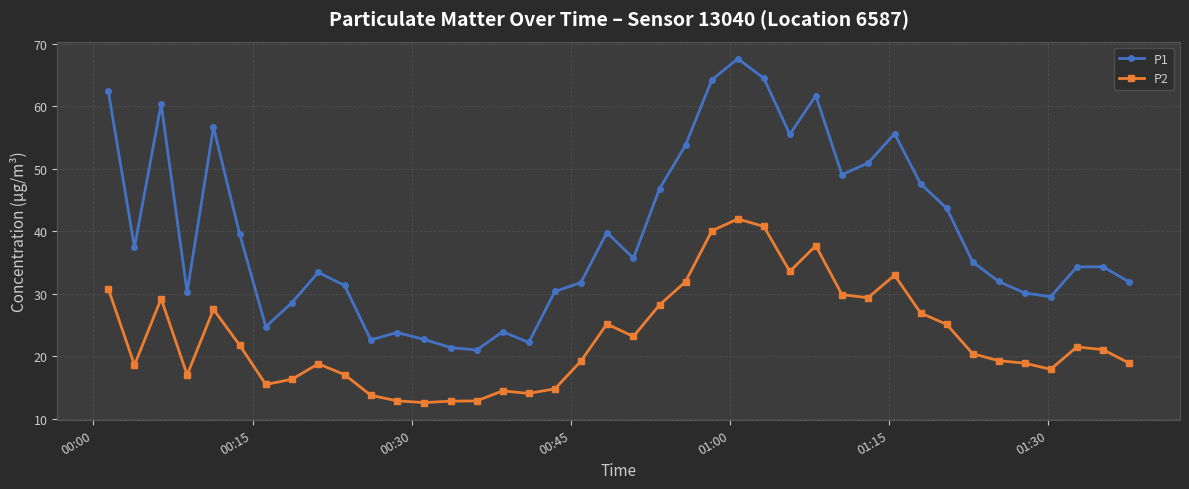

True or false: P1 has more than 0 interior local peaks.

True